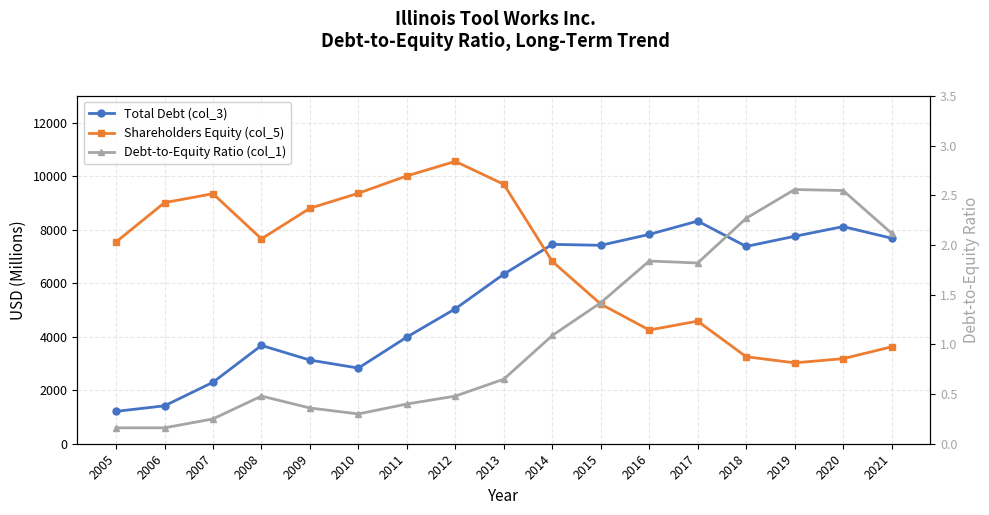

What is the value of the Total Debt (col_3) point at the 2nd from the left?

1418.0